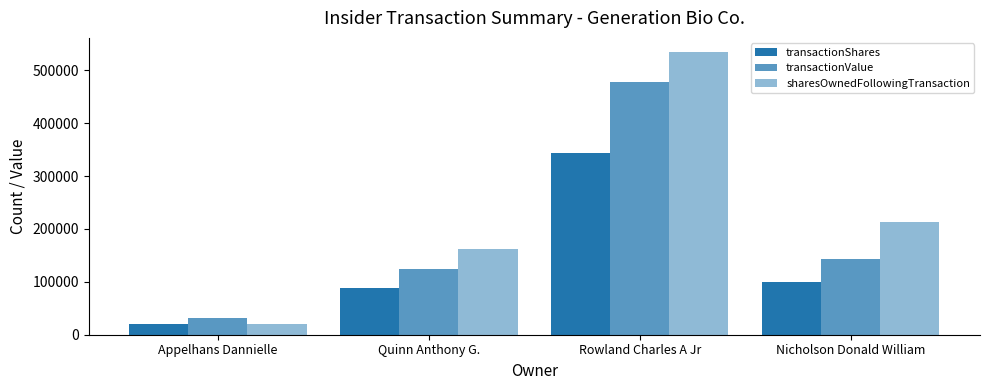

How many values in the sharesOwnedFollowingTransaction series are below 213576?

2